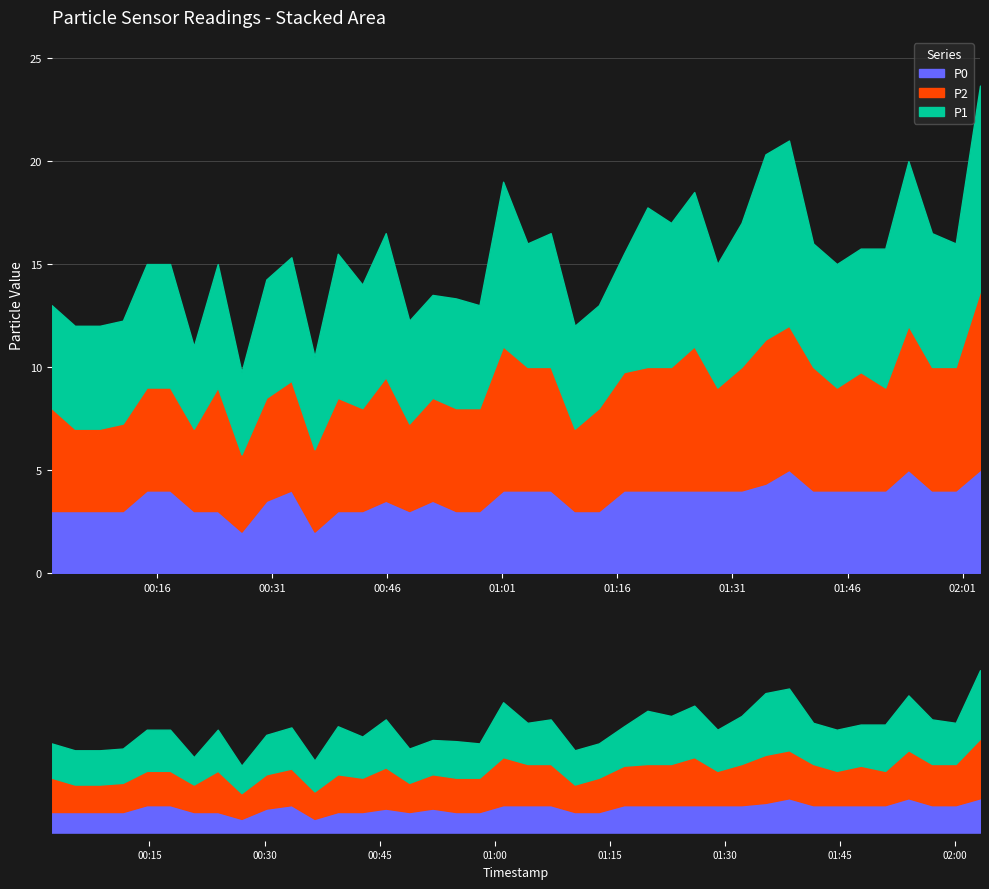

Where is P0 nearest to the value 3?

2023-10-09T00:02:15